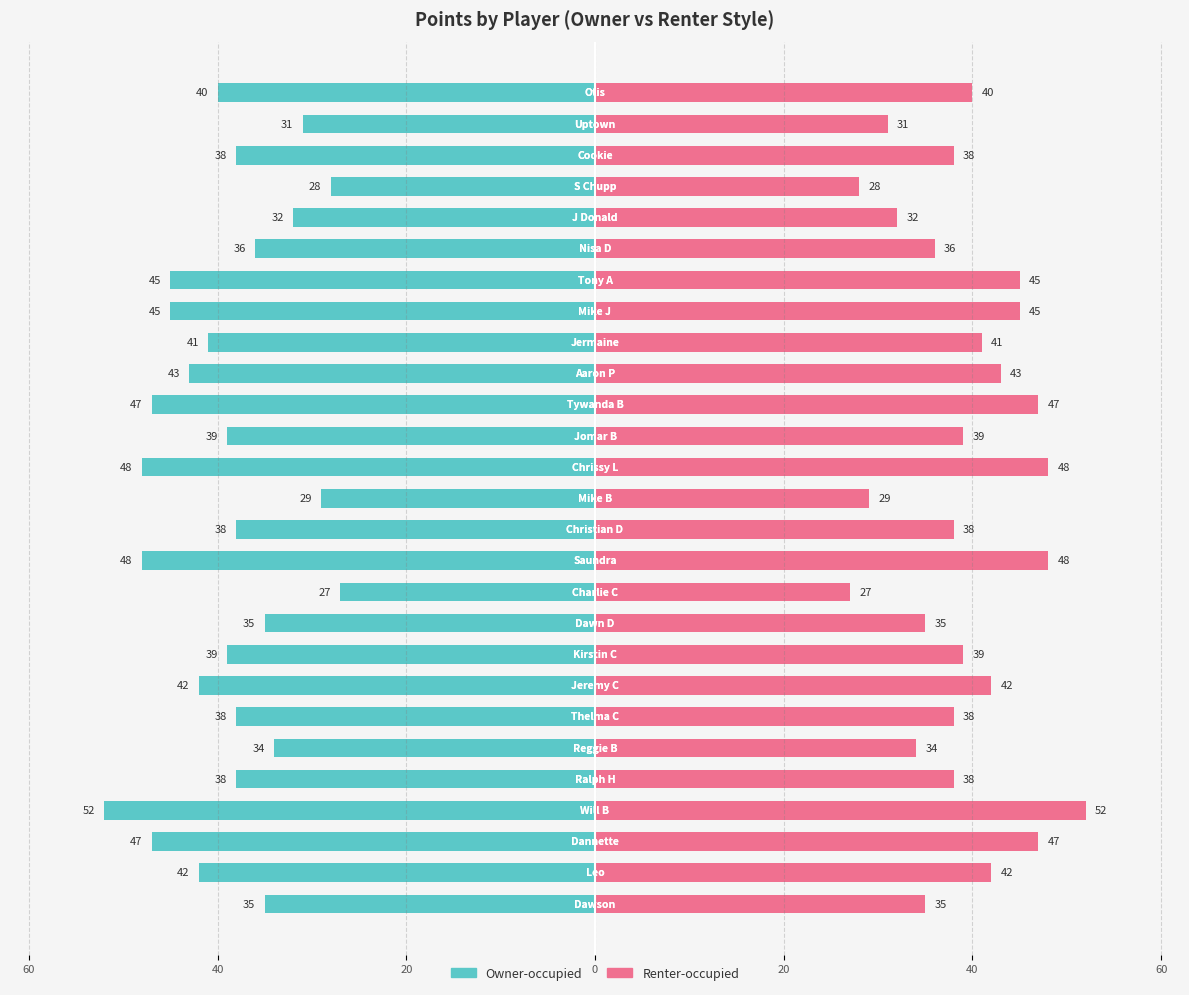

The Owner-occupied series shows -17 at 9. True or false?

False